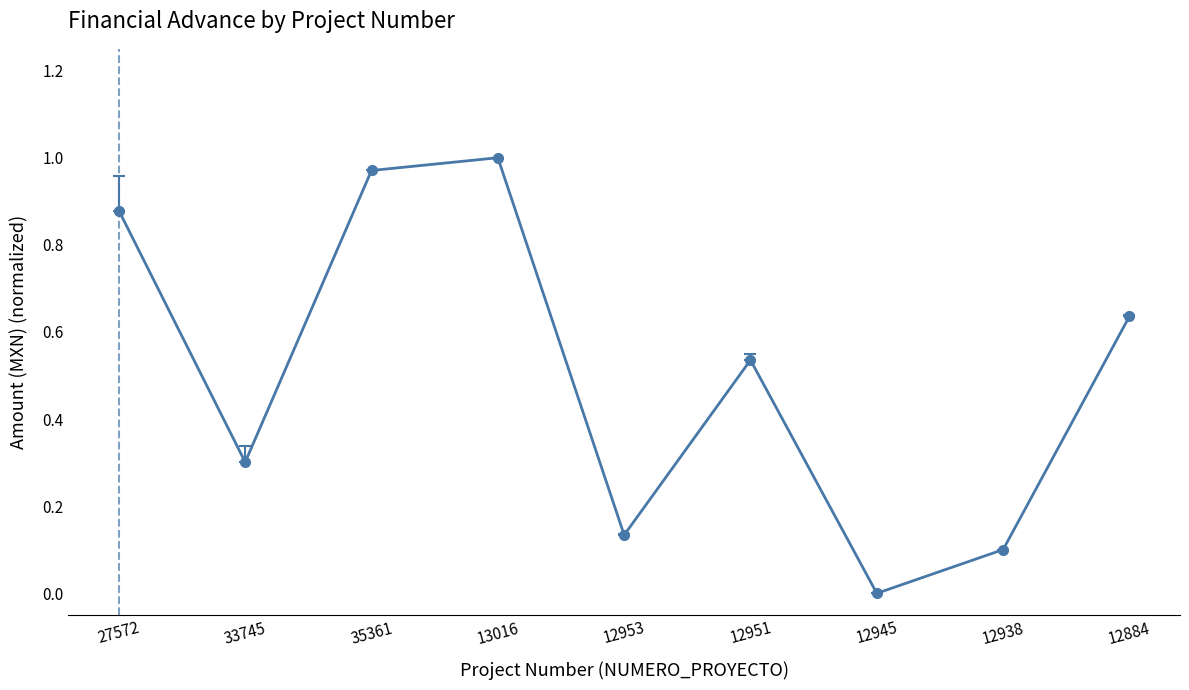

What is the label of the 3rd point from the left?

35361